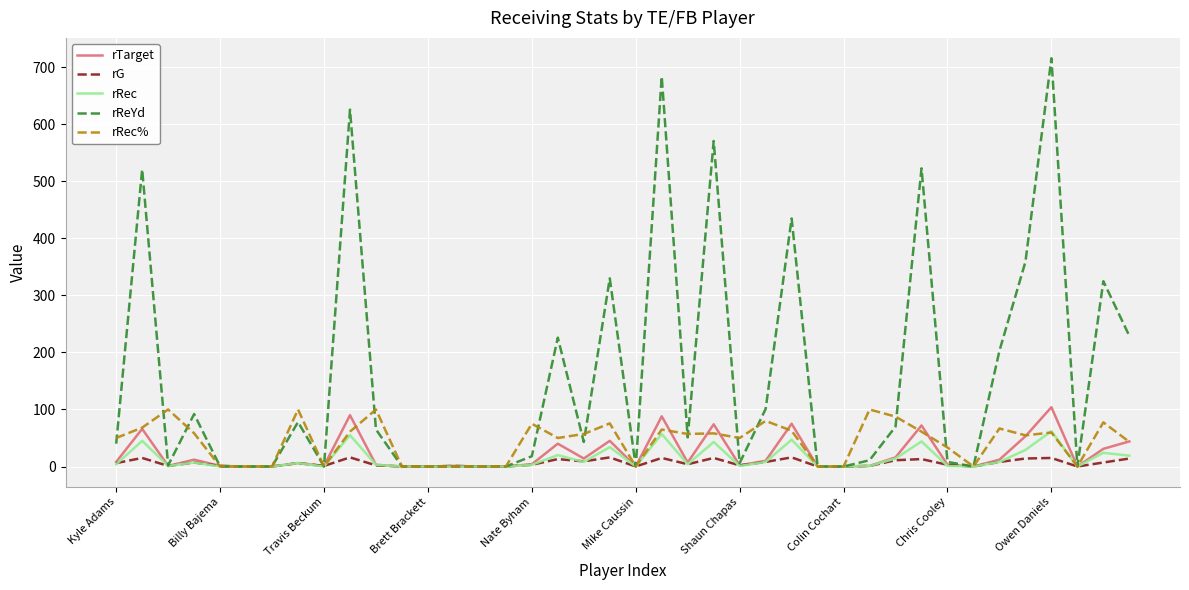

What is the maximum value for rTarget?

104.0